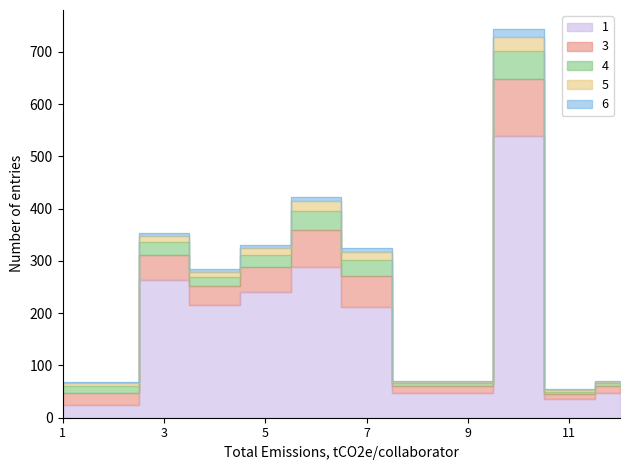

True or false: 1 and 3 cross at least once.

False